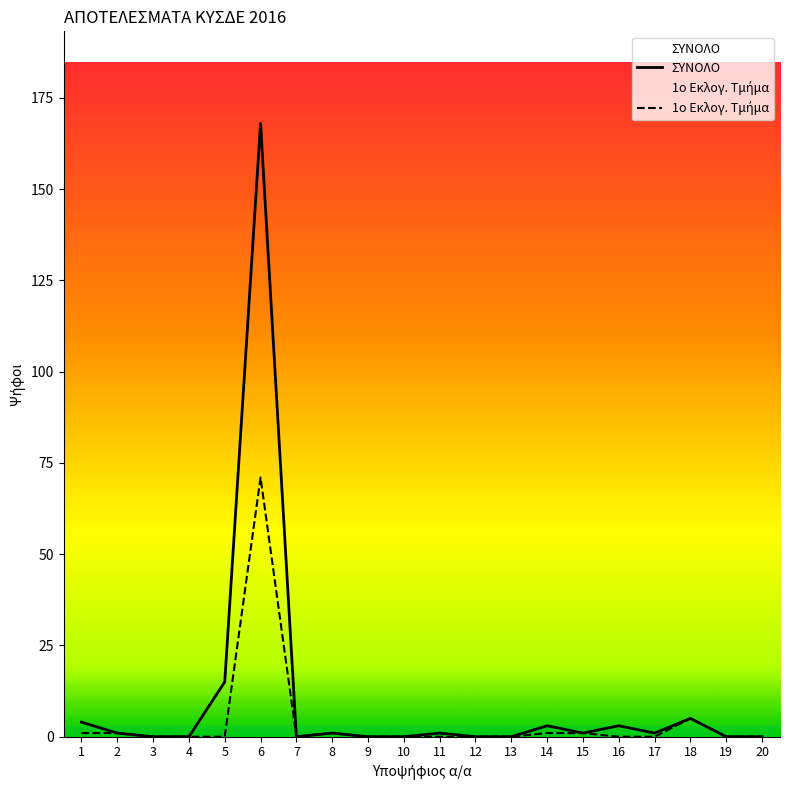

How many series are shown in this chart?

2